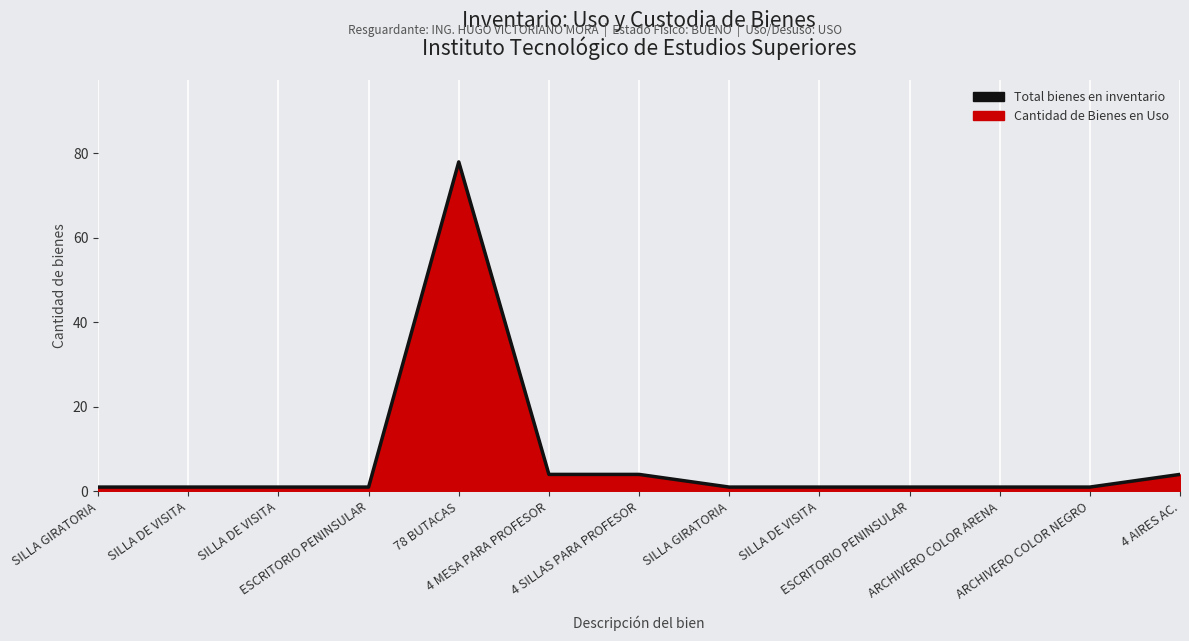

Reading left to right, transcribe all the data shown in this chart.

SILLA GIRATORIA=1	SILLA DE VISITA=1	SILLA DE VISITA=1	ESCRITORIO PENINSULAR=1	78 BUTACAS=78	4 MESA PARA PROFESOR=4	4 SILLAS PARA PROFESOR=4	SILLA GIRATORIA=1	SILLA DE VISITA=1	ESCRITORIO PENINSULAR=1	ARCHIVERO COLOR ARENA=1	ARCHIVERO COLOR NEGRO=1	4 AIRES AC.=4